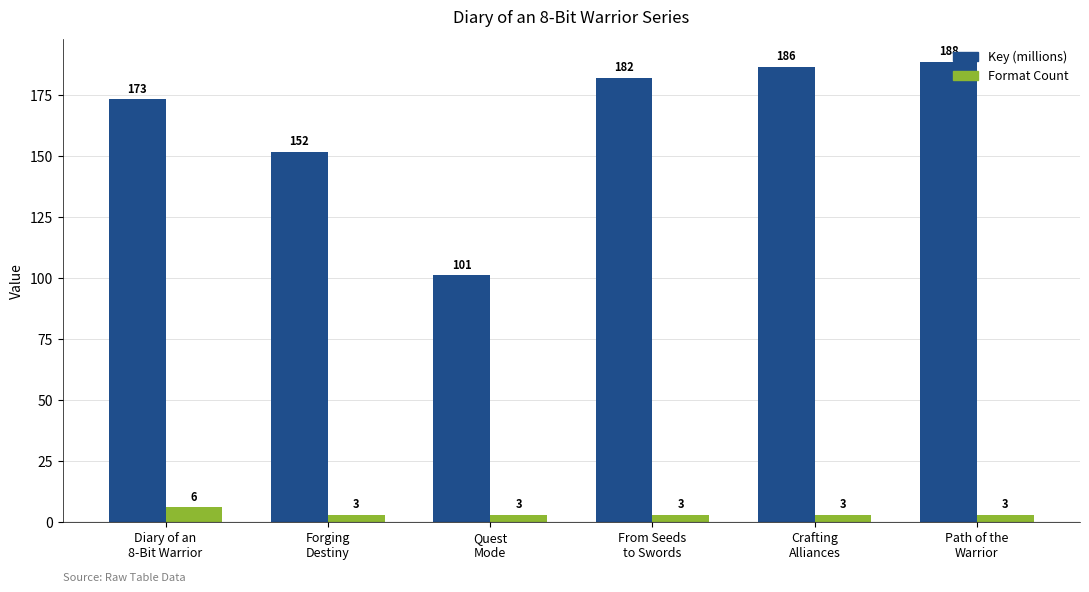

Are the bars horizontal?

No